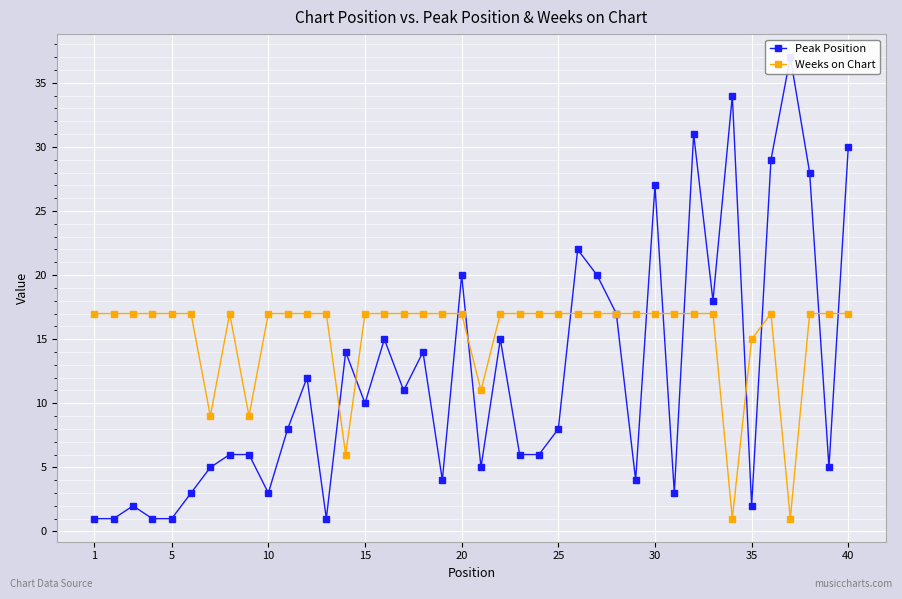

List the series in order of their peak value, lowest first.

Weeks on Chart, Peak Position